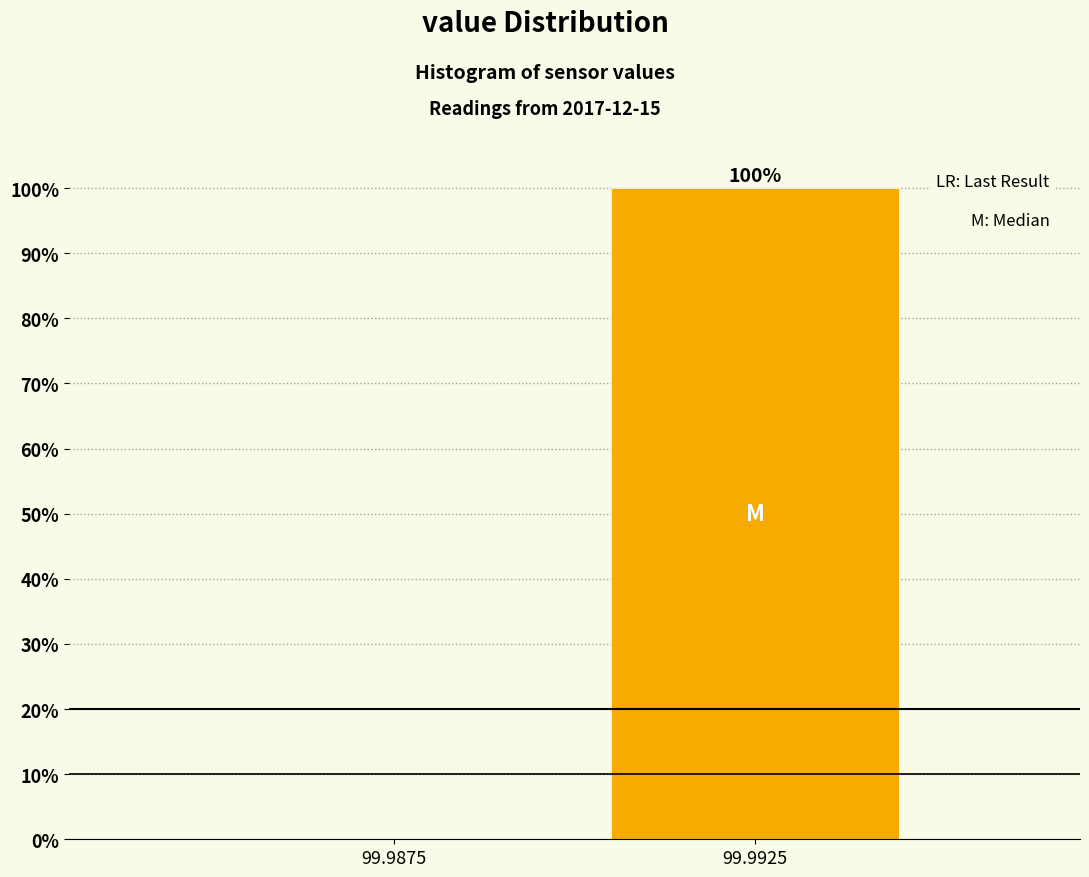

Reading left to right, list all the values displayed in this chart.

99.9875=0	99.9925=100